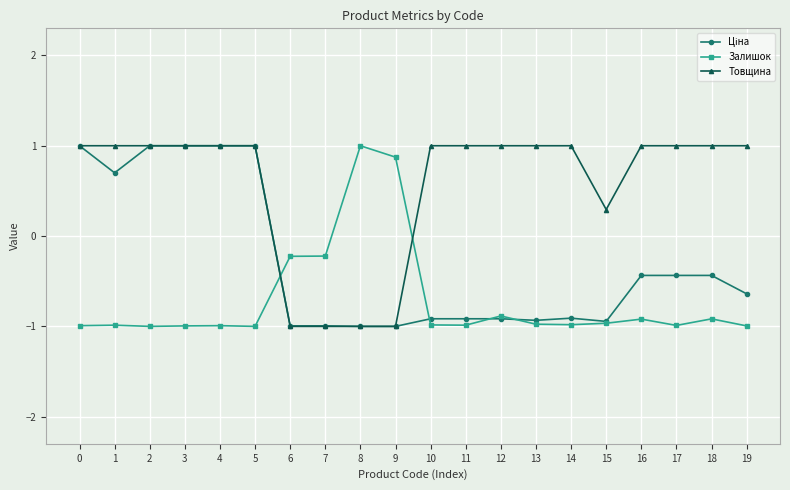

What is the value of the Залишок point at the 14th from the left?

-1.0